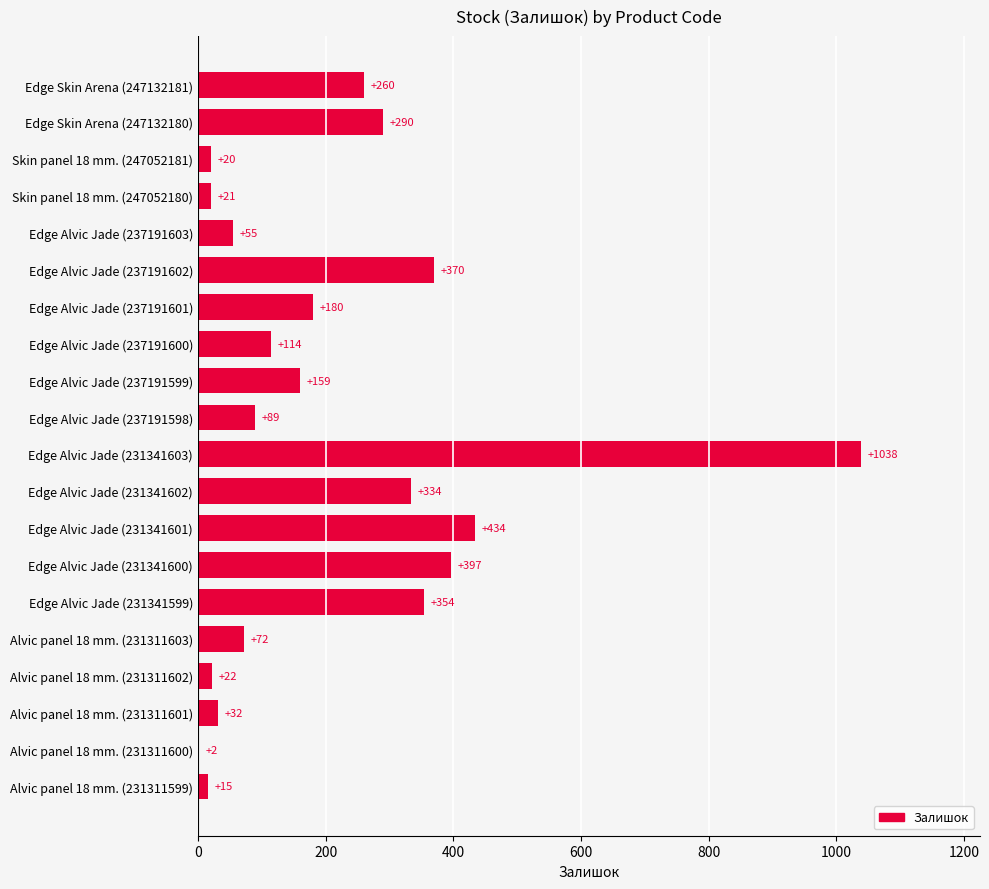

The value at Alvic panel 18 mm. (231311603) is 118. True or false?

False